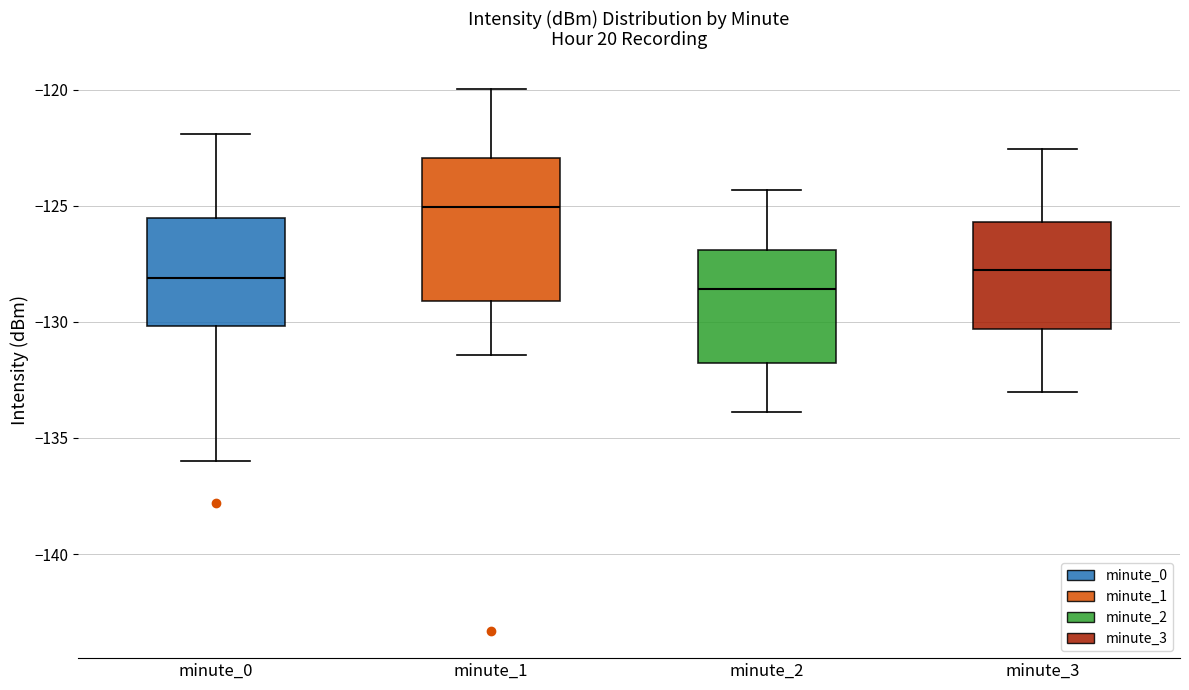

Which box is the tallest, from its lower edge to its upper edge?

minute_1